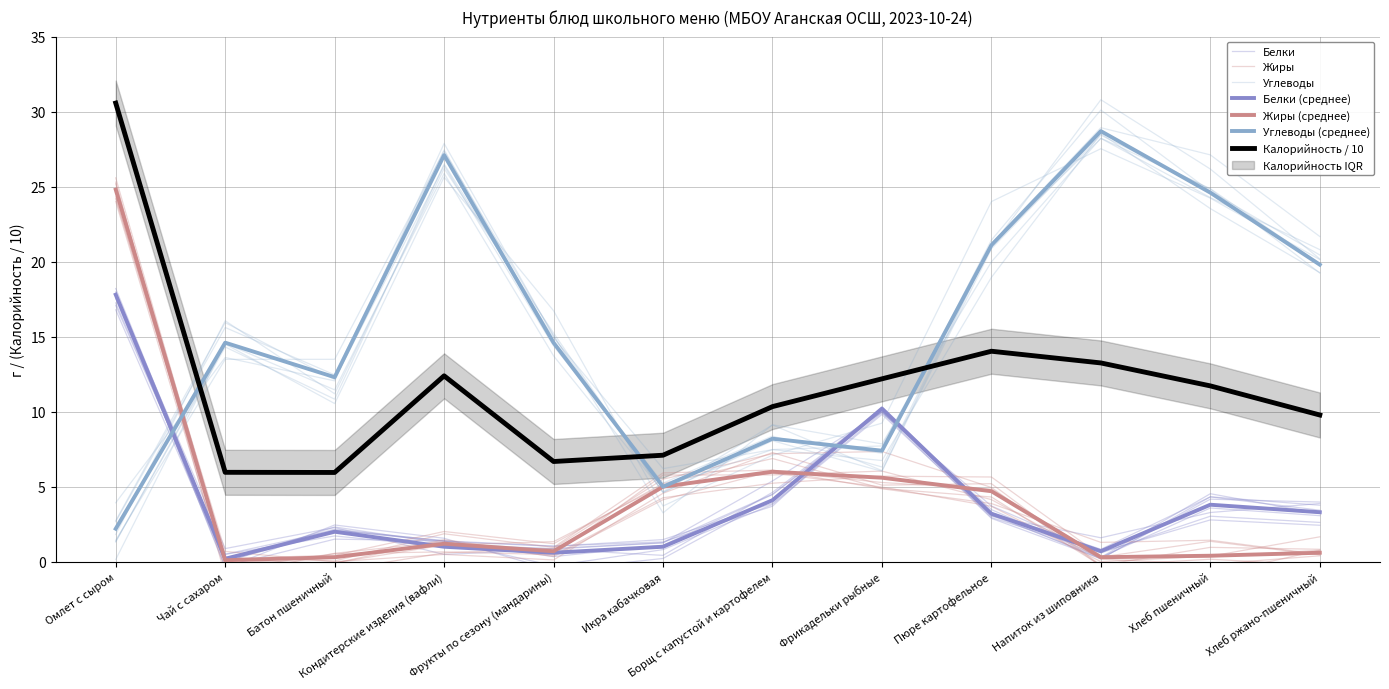

The value of Белки at Хлеб пшеничный is 3.8. True or false?

True